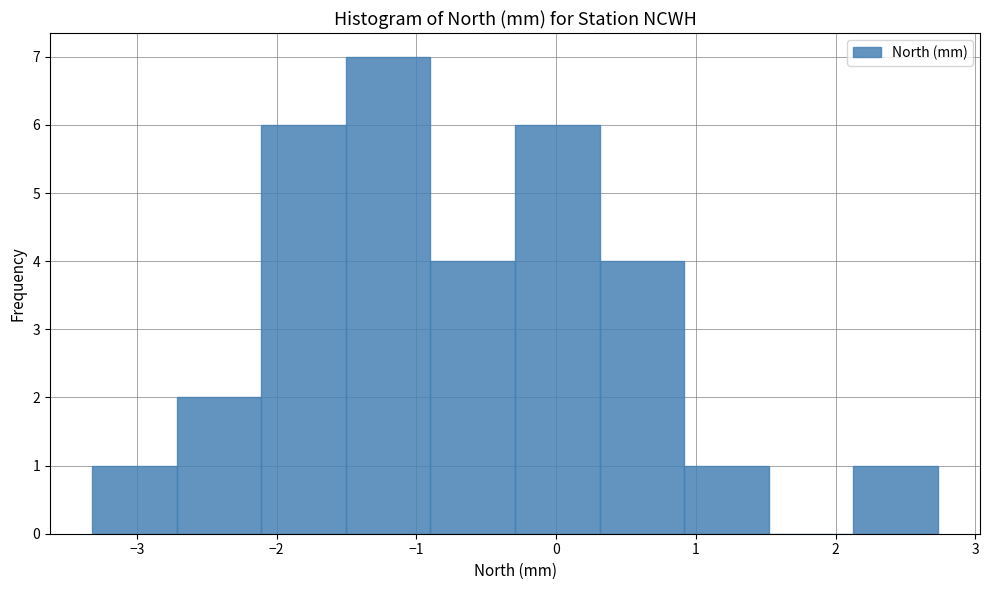

What is the height of the bar covering -3.3 to -2.7 on the x-axis? Neither the bar edges nor the heights are printed on the chart, so give them approximately, as read against the axes.

1